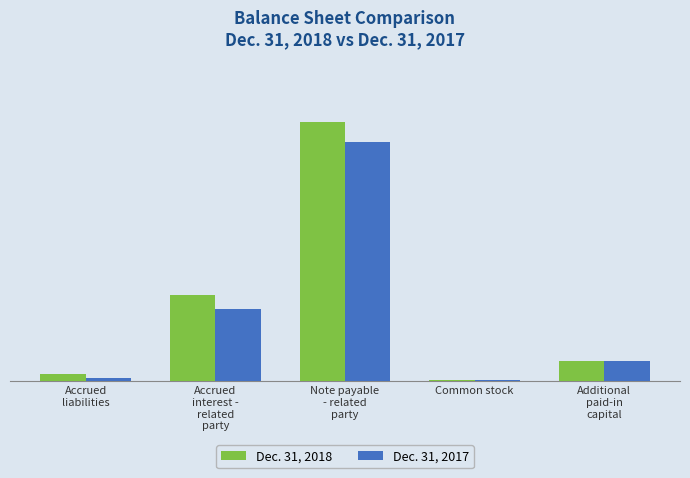

Does the chart contain stacked bars?

No